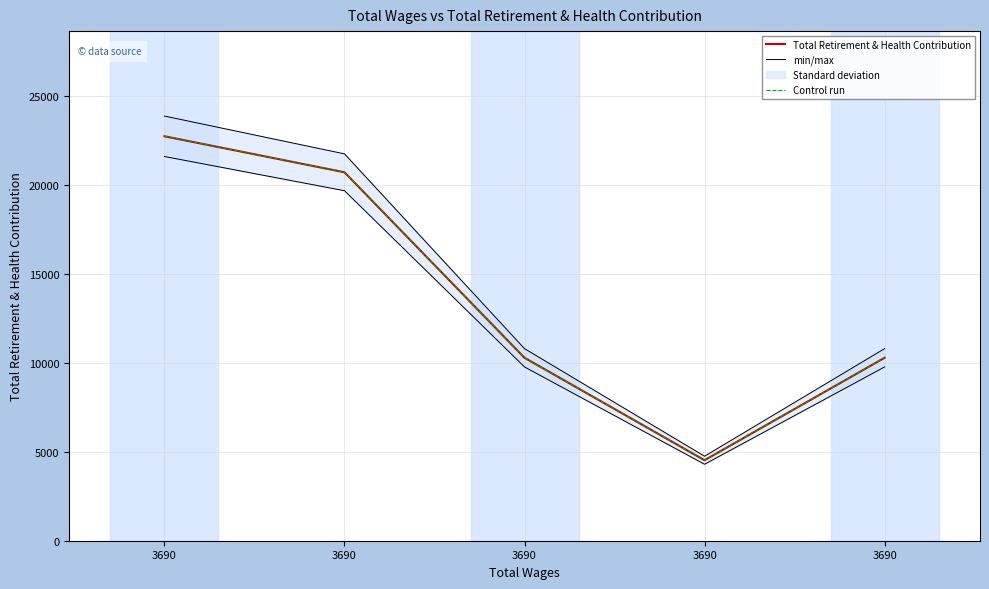

Where is Control run nearest to the value 13640?

3690